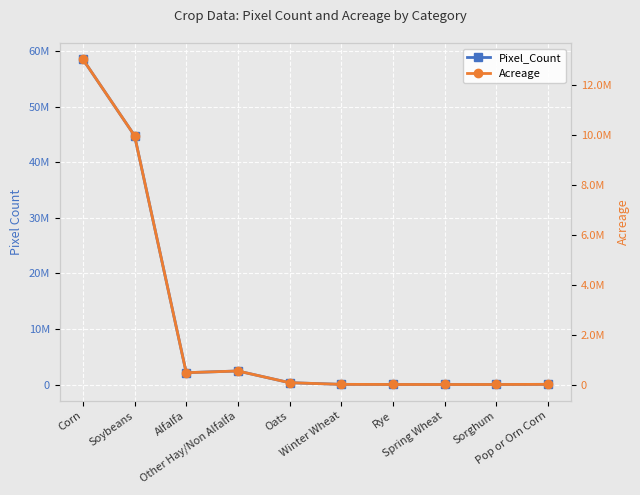

How many data points does each series have?

10